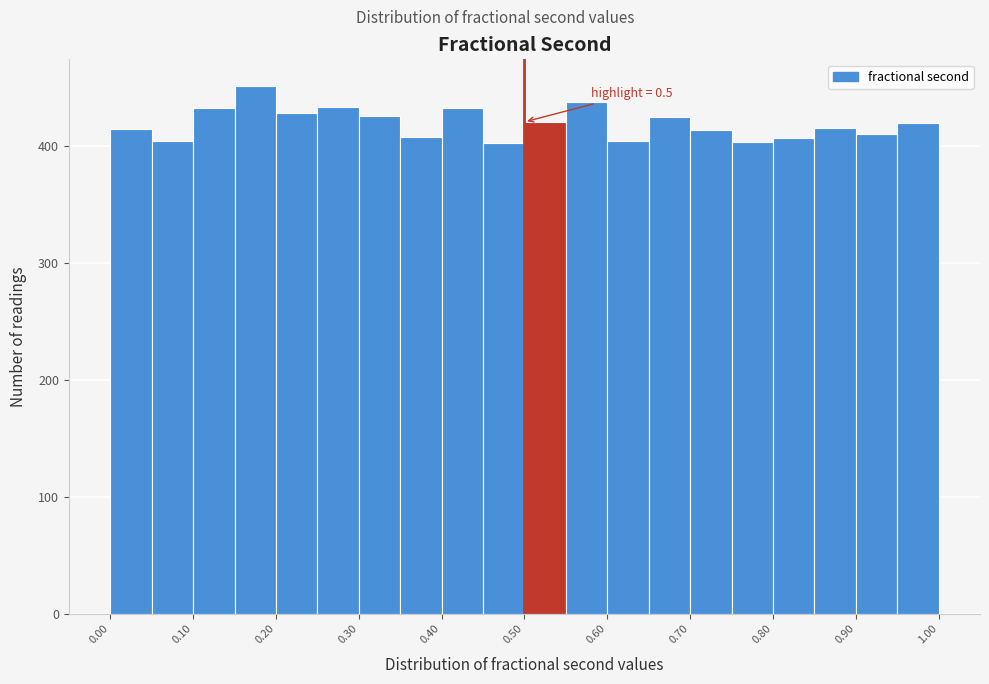

Which range on the x-axis has the tallest bar?

0.15 to 0.20